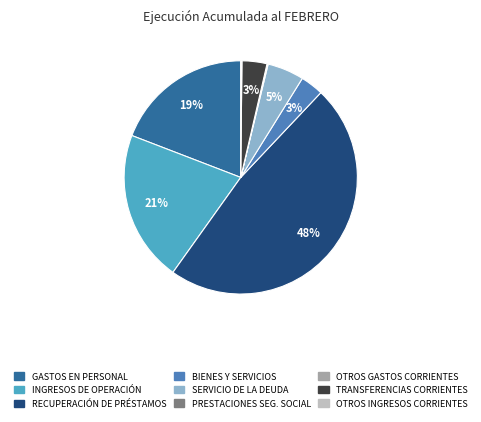

To the nearest percent, what is the difference between the largest and smallest slice percentages?

48%